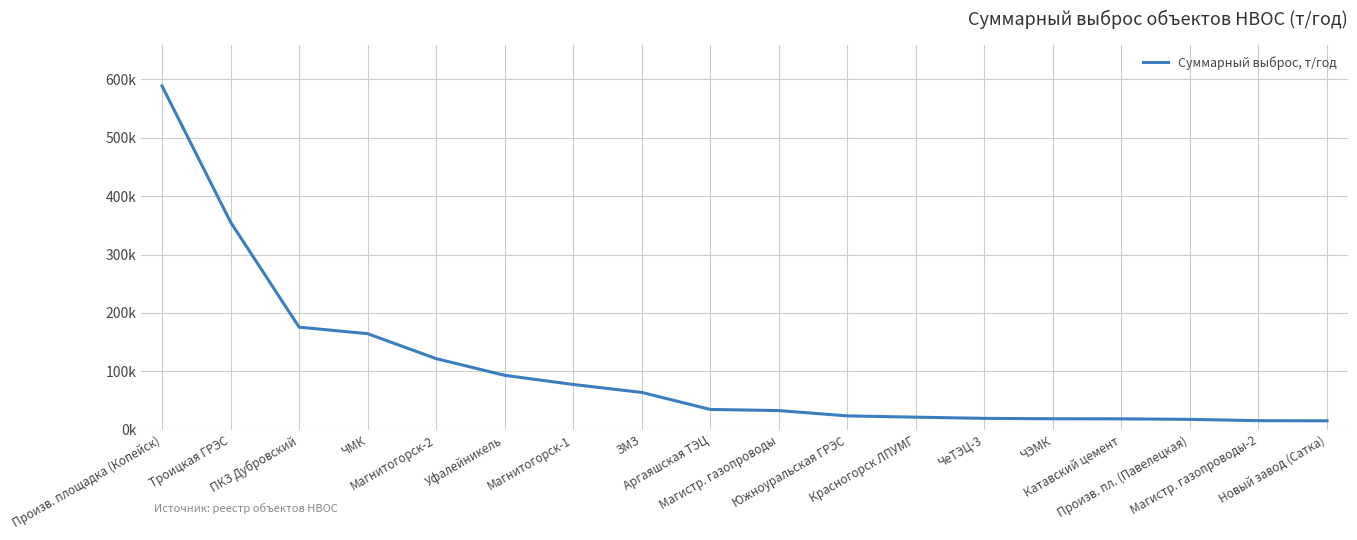

At which category does the chart reach its minimum across all series?

Новый завод (Сатка)